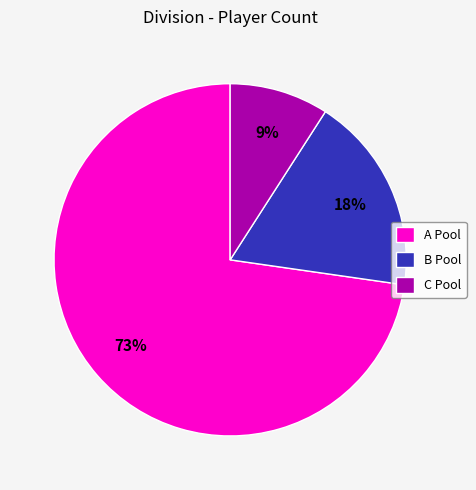

Which has a higher value, B Pool or C Pool?

B Pool